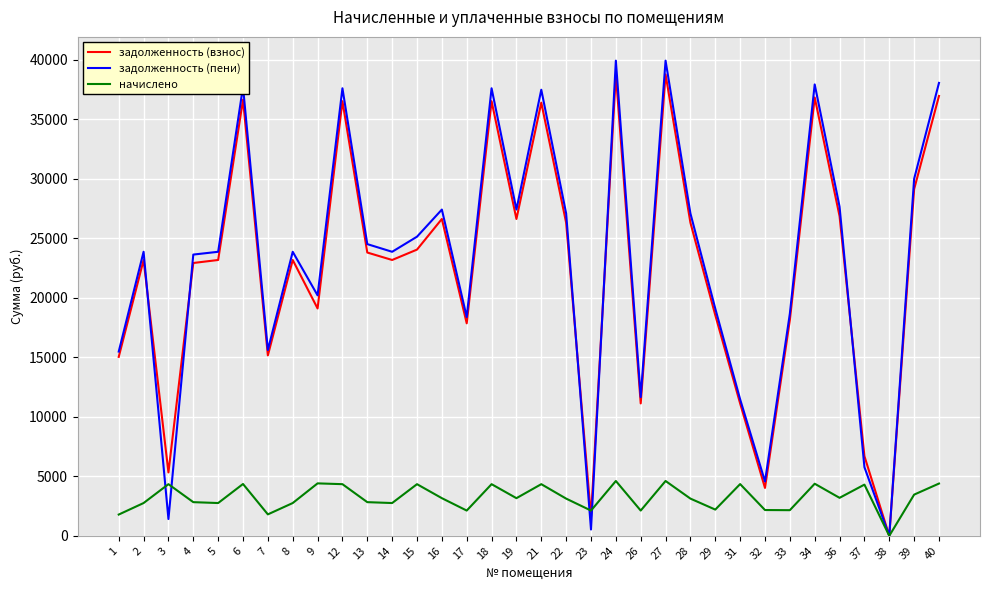

At which category does задолженность (пени) reach its first local peak?

2